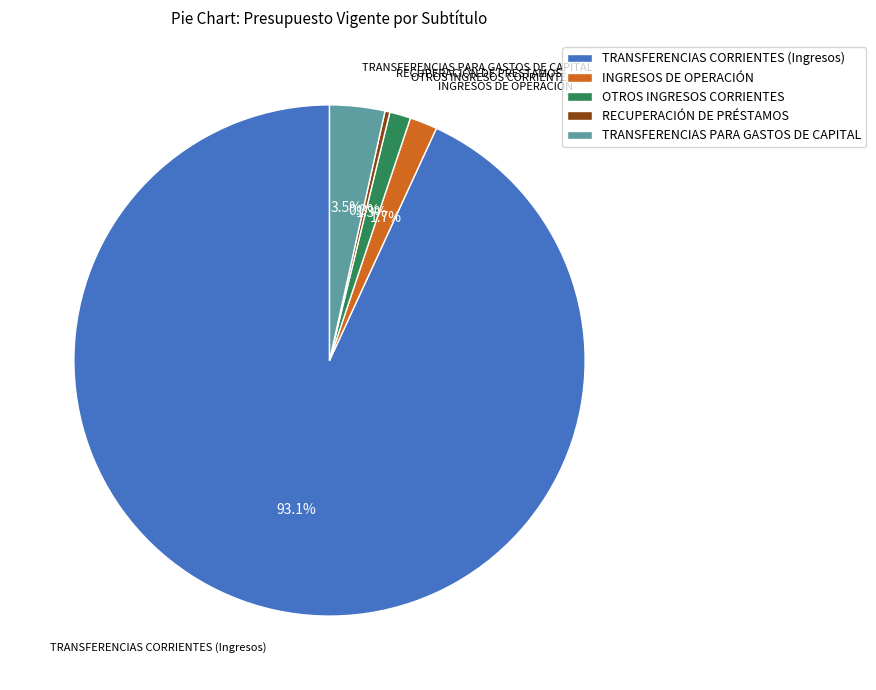

Between INGRESOS DE OPERACIÓN and RECUPERACIÓN DE PRÉSTAMOS, which is larger?

INGRESOS DE OPERACIÓN